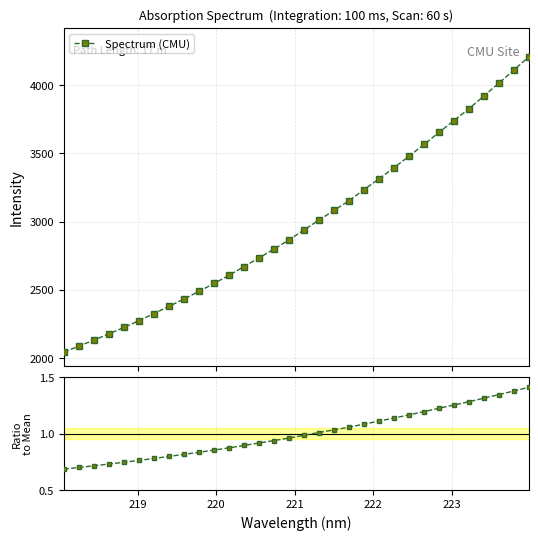

What is the value of the Spectrum (CMU) point at the 3rd from the left?

2130.6